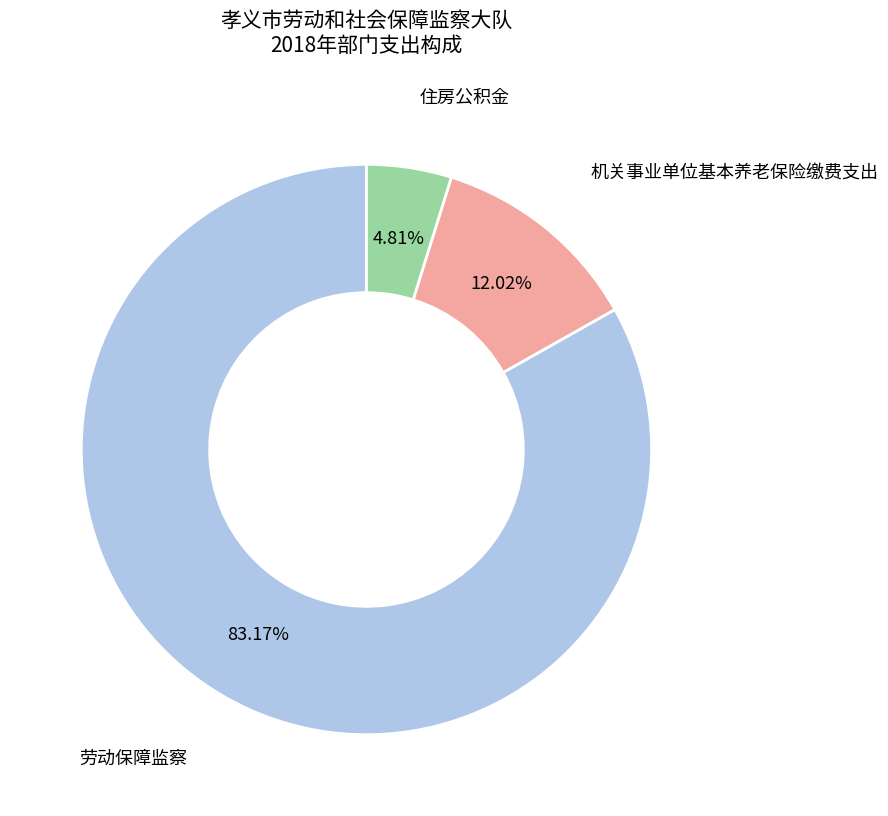

Is it true that 劳动保障监察 is 83% of the pie?

True